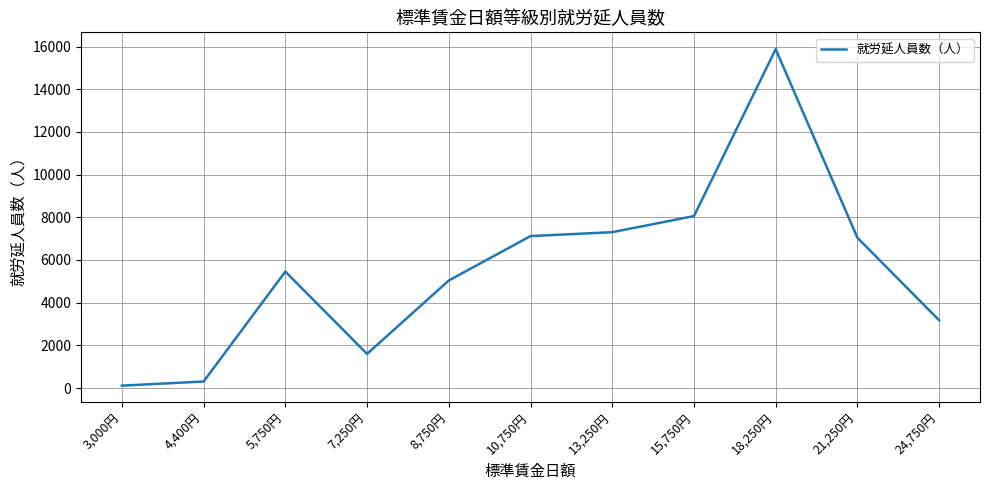

Reading left to right, list all the values displayed in this chart.

114	307	5456	1601	5039	7120	7303	8058	15877	7041	3177